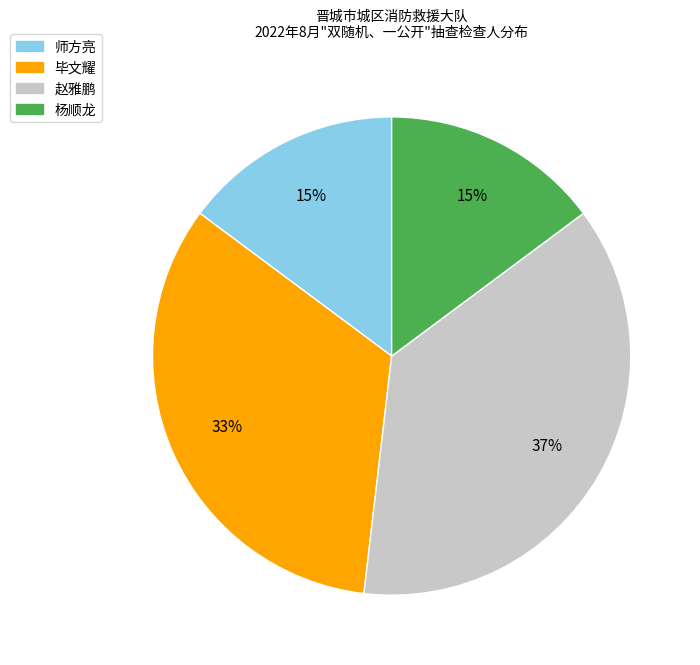

To the nearest percent, what is the average slice percentage?

25%